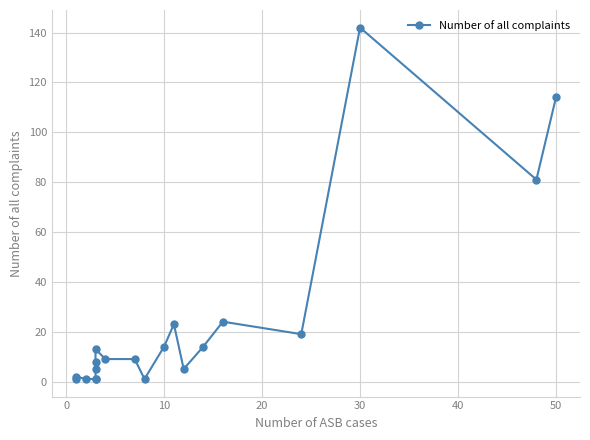

What is the value of the 6th point from the left?

5